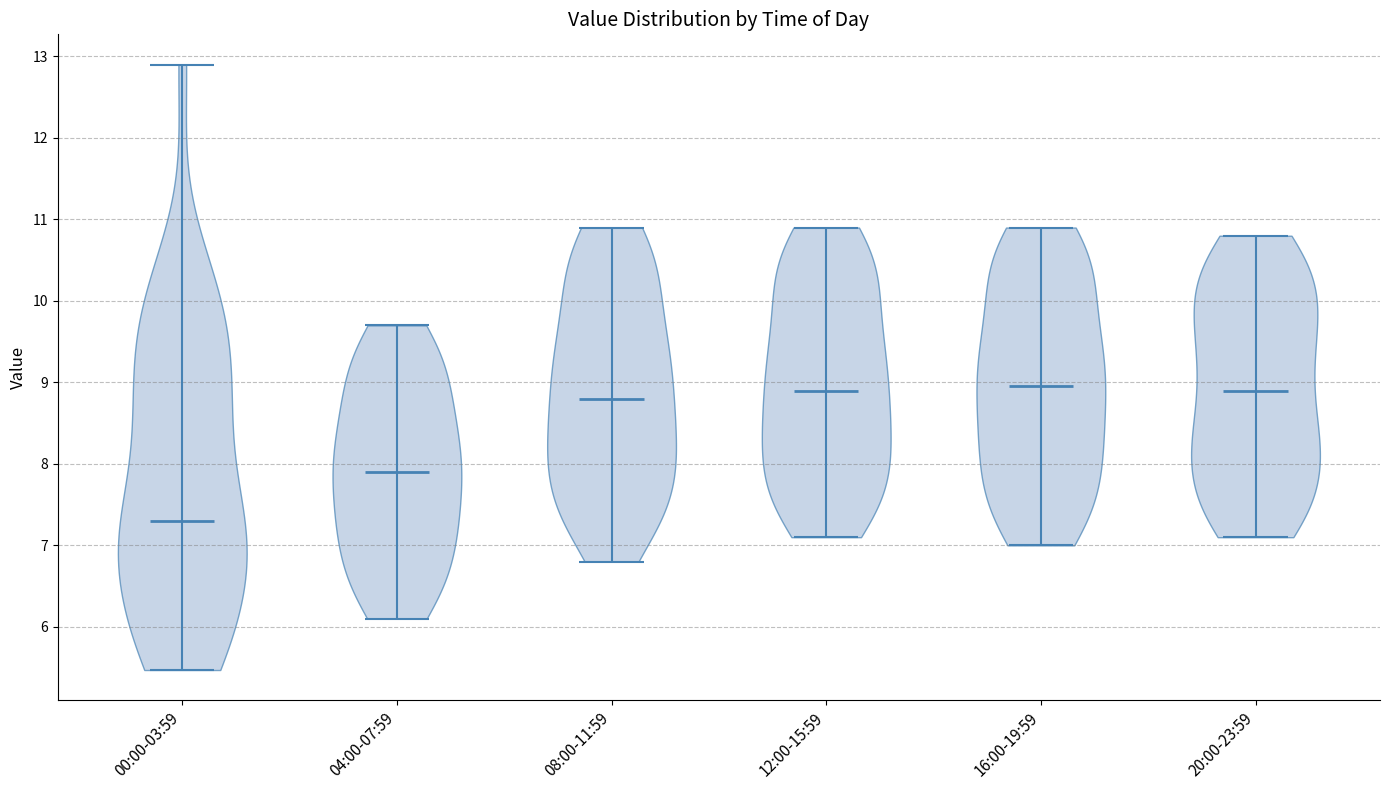

Reading left to right, read every violin against the y-axis: where its median line is, and the lowest and highest points it reaches. The values are not printed on the chart, so give them approximately, as read against the axis.

00:00-03:59: median line 7.3, lowest point 5.5, highest point 12.9
04:00-07:59: median line 7.9, lowest point 6.1, highest point 9.7
08:00-11:59: median line 8.8, lowest point 6.8, highest point 10.9
12:00-15:59: median line 8.9, lowest point 7.1, highest point 10.9
16:00-19:59: median line 9.0, lowest point 7.0, highest point 10.9
20:00-23:59: median line 8.9, lowest point 7.1, highest point 10.8